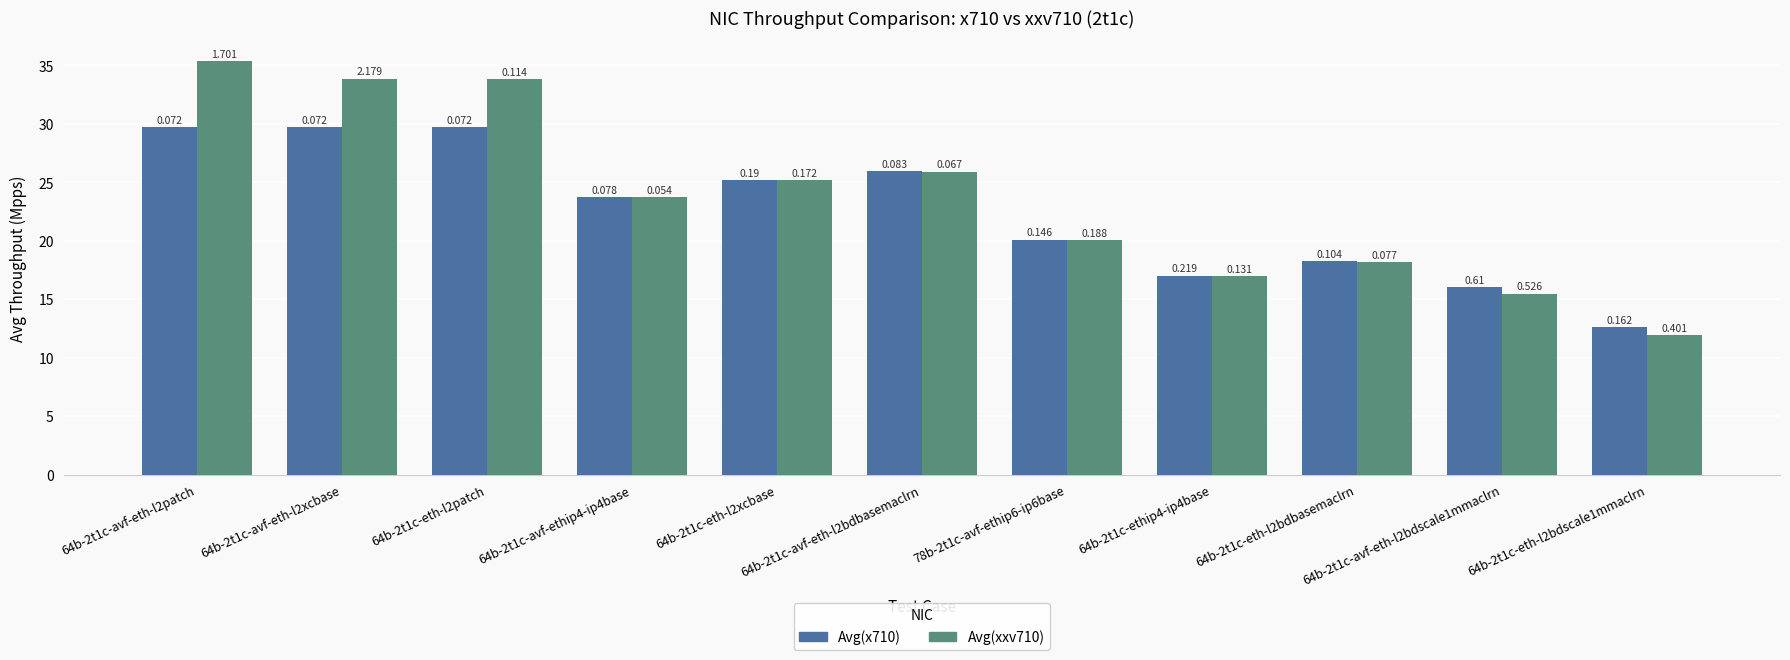

Reading left to right, transcribe all the data shown in this chart.

Avg(x710): 29.7	29.7	29.7	23.7	25.2	25.9	20.1	17.0	18.3	16.0	12.6
Avg(xxv710): 35.3	33.9	33.9	23.8	25.2	25.9	20.1	17.0	18.2	15.5	11.9